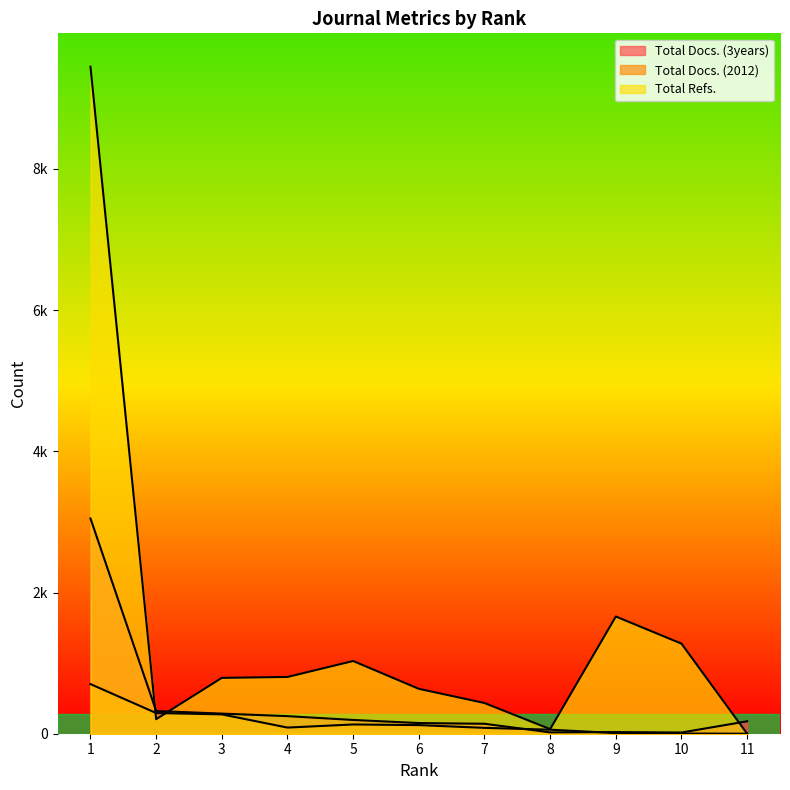

How many distinct data groups are displayed?

3